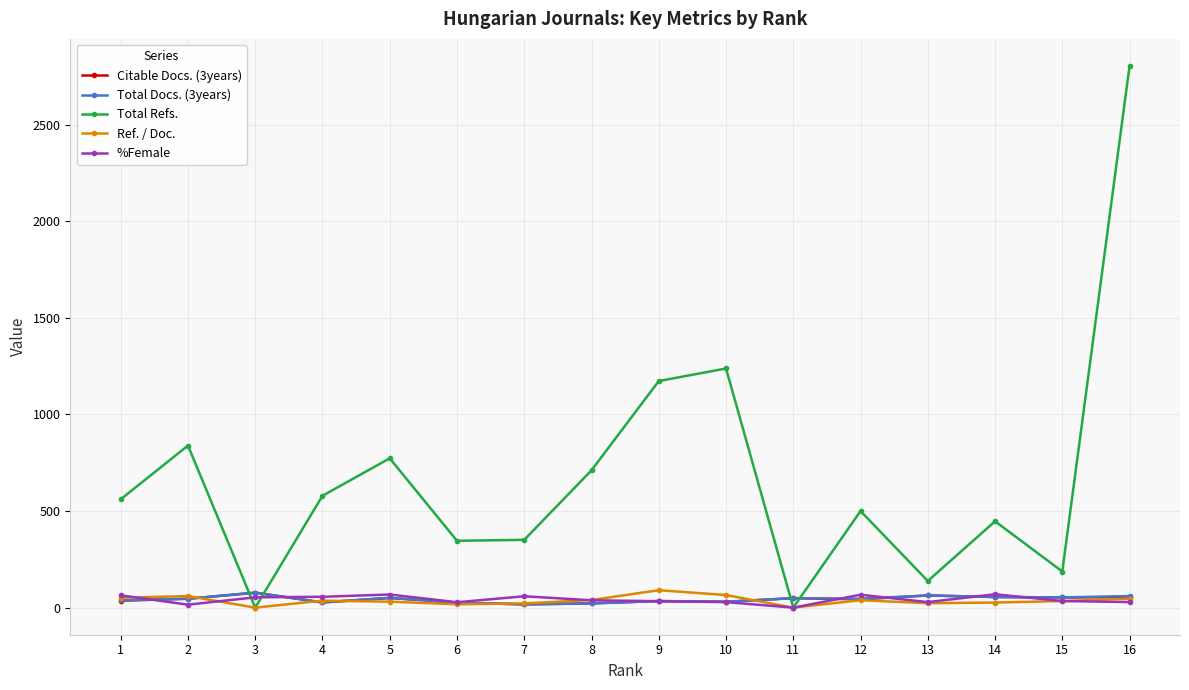

True or false: Total Docs. (3years) has more than 2 points higher than both neighbors.

True